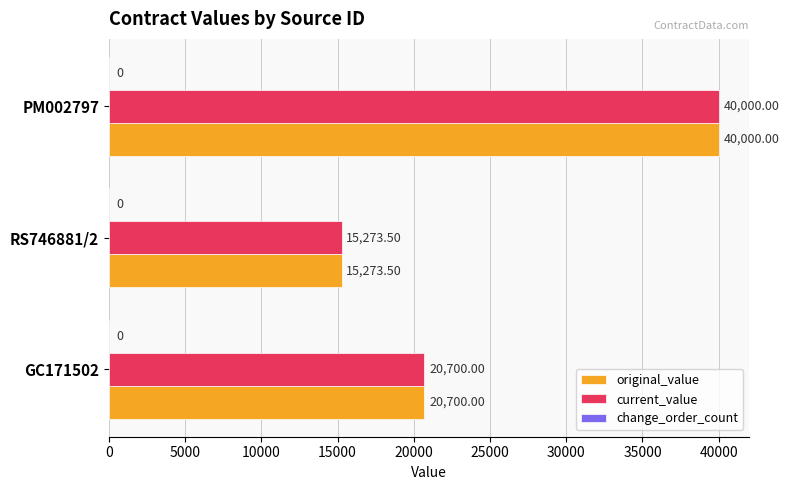

What is the difference between the maximum and minimum values in the original_value series?

24726.5